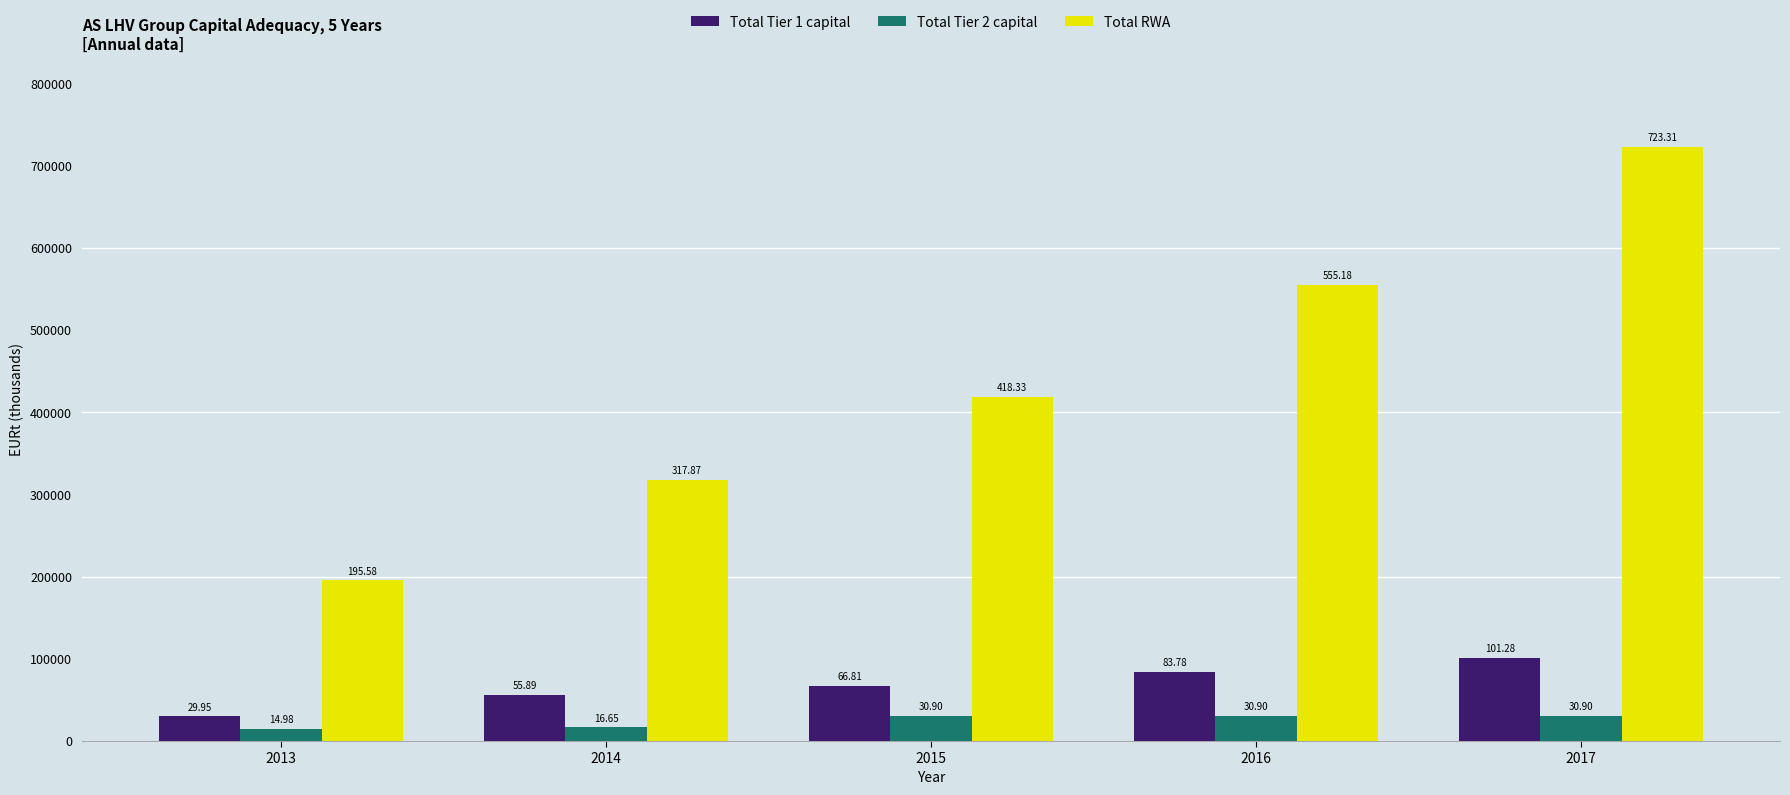

Which series has the largest range (max minus min)?

Total RWA